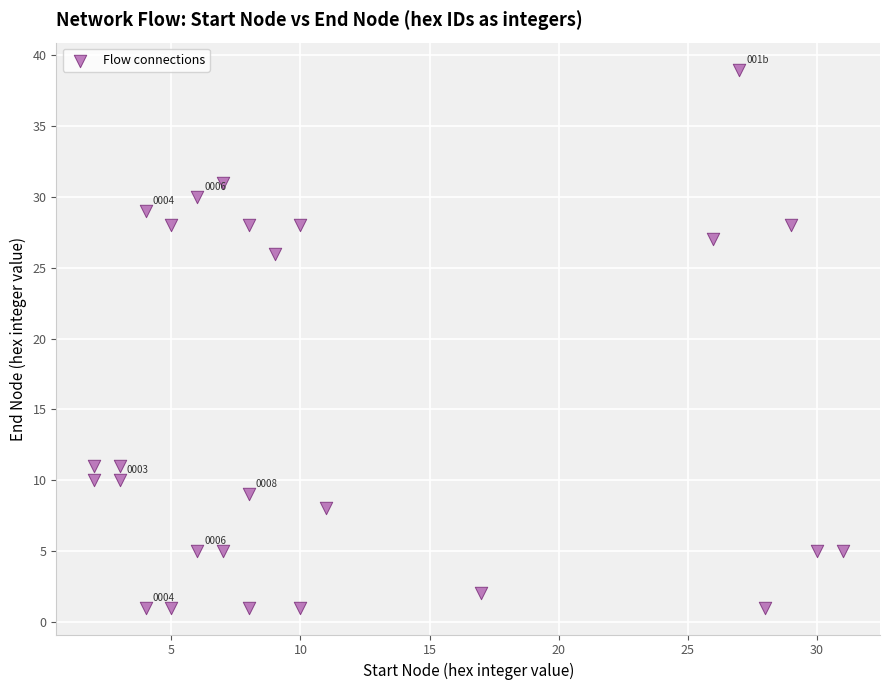

What is the range of Y values (max minus min)?

38